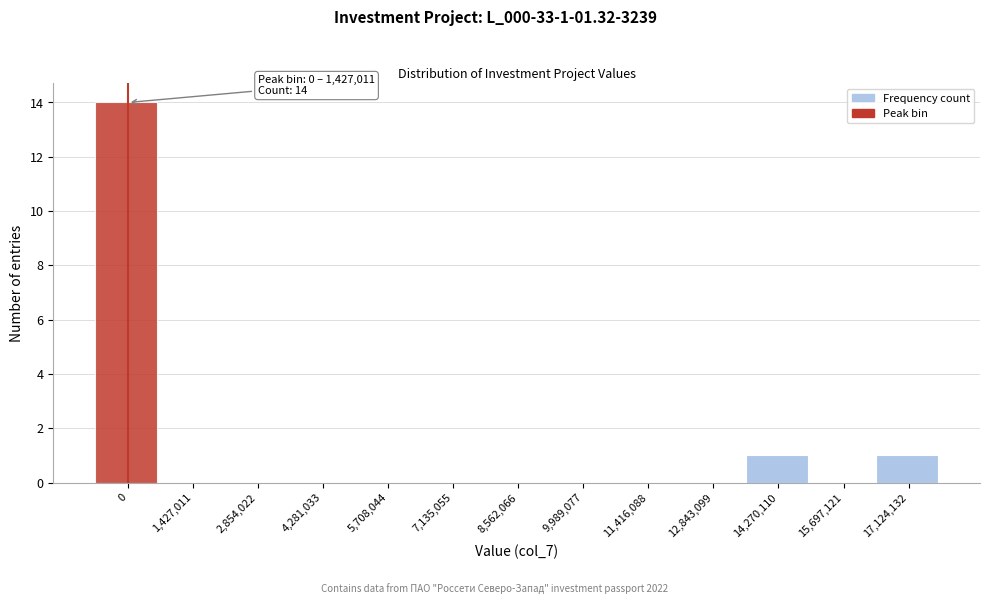

Reading left to right, what are all the values shown in this chart?

0=14	1,427,011=0	2,854,022=0	4,281,033=0	5,708,044=0	7,135,055=0	8,562,066=0	9,989,077=0	11,416,088=0	12,843,099=0	14,270,110=1	15,697,121=0	17,124,132=1